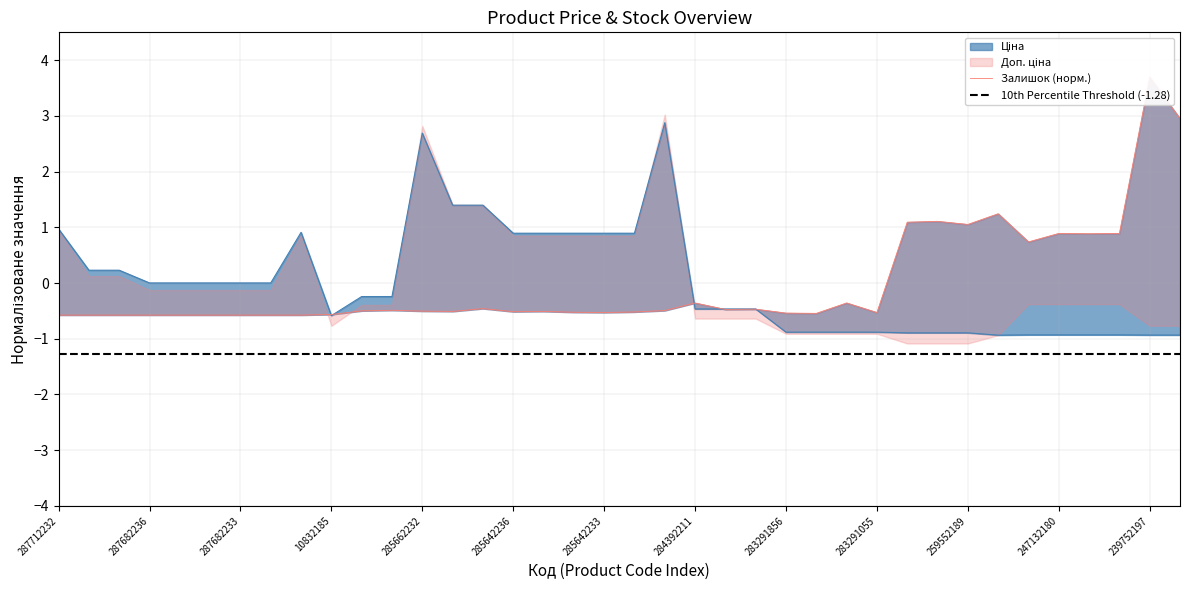

What is the difference between the Залишок values at 285672232 and 239752196?

3.4